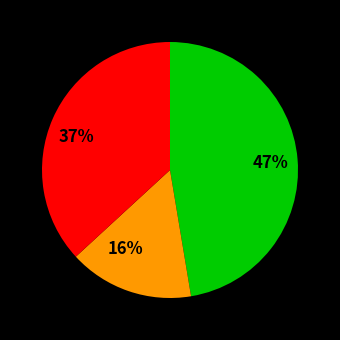

To the nearest percent, what percentage of the pie is 47%?

47%